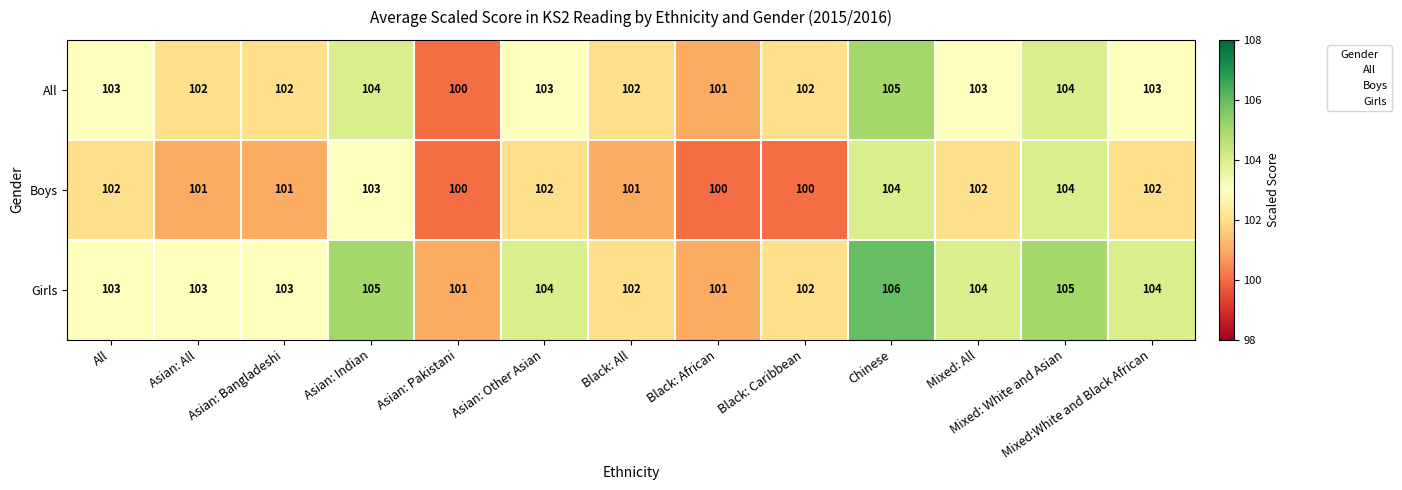

List the series in order of their peak value, highest first.

Girls, All, Boys